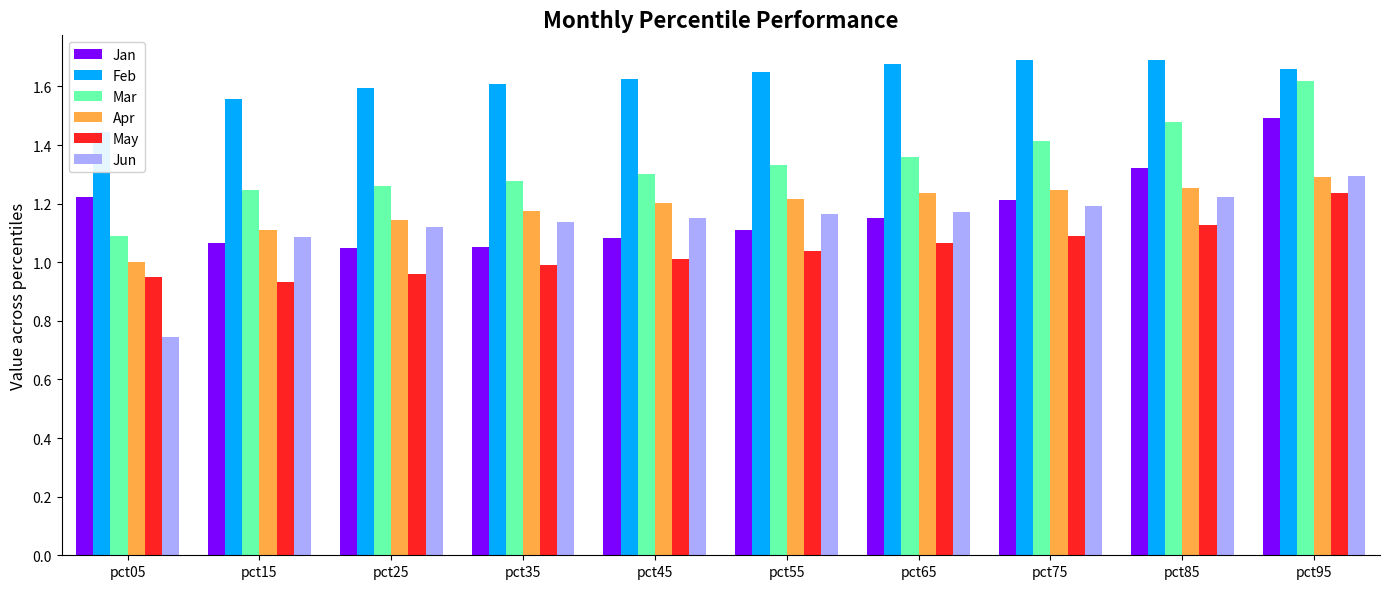

The Feb series shows 1.6 at pct35. True or false?

True